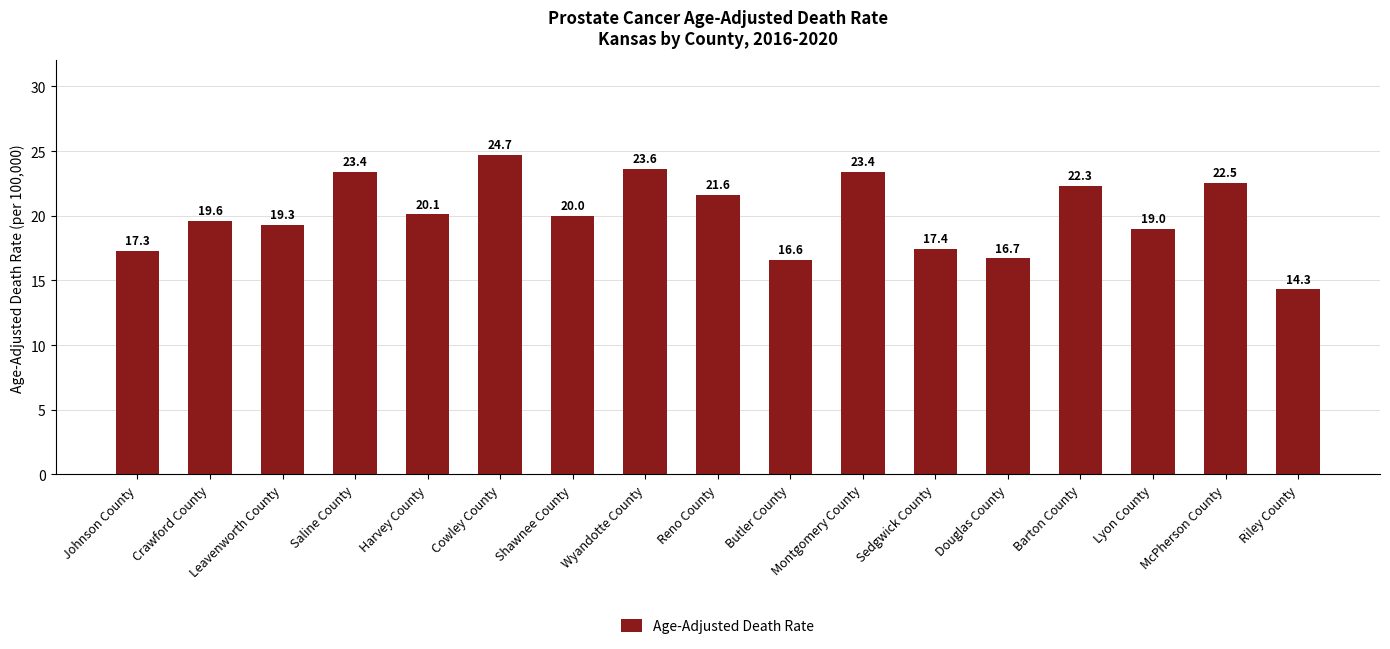

Which category has the highest value across all series?

Cowley County